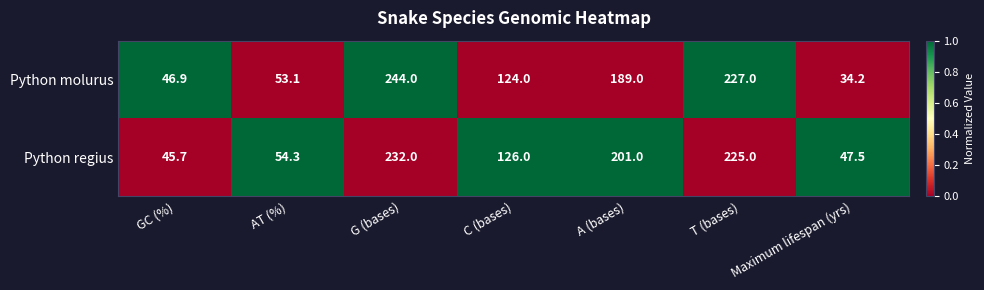

What is the sum of all Python regius values?

931.5